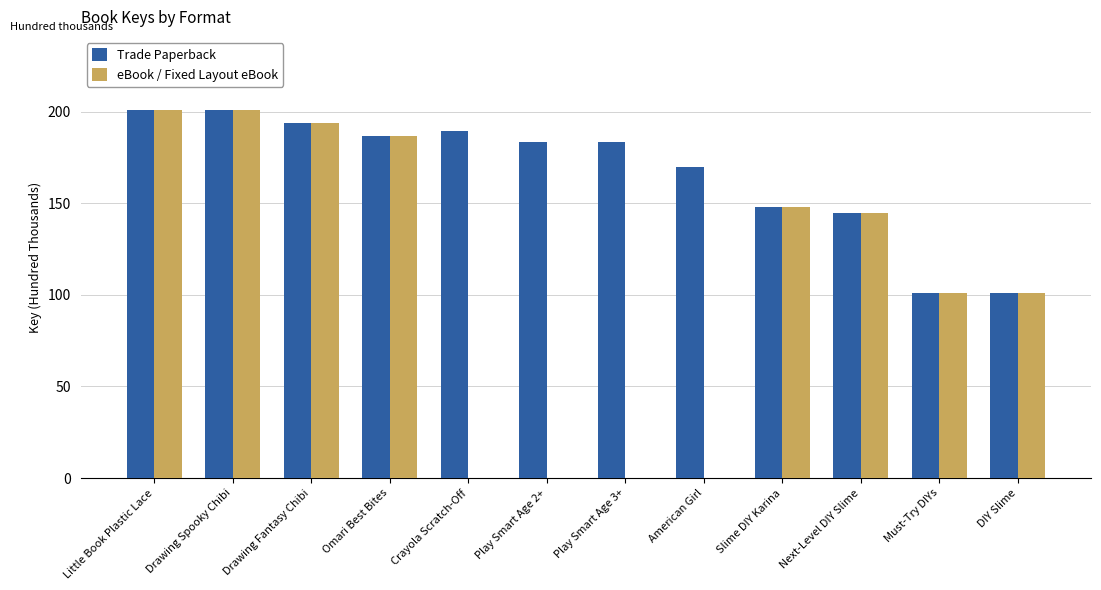

How many data points in Trade Paperback are above 183?

7